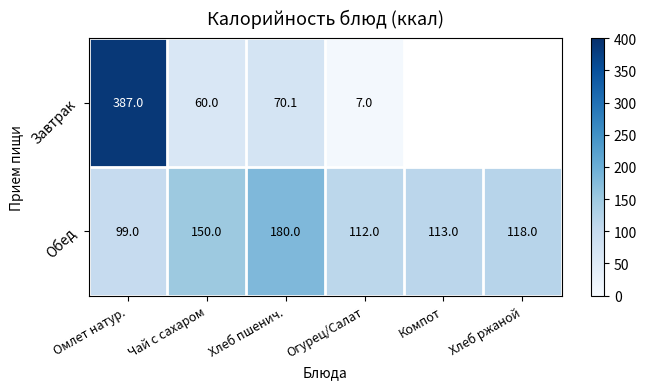

At Чай с сахаром, list the series in order from largest to smallest.

Обед, Завтрак